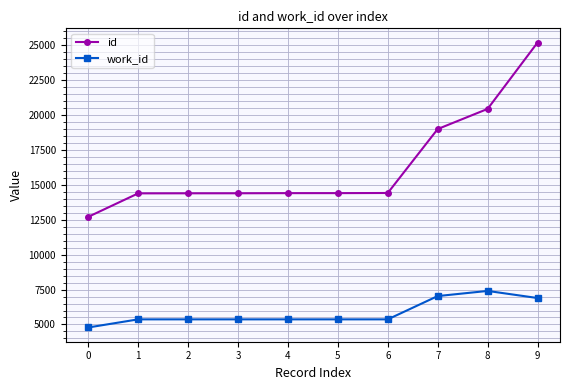

True or false: id and work_id intersect in this chart.

False